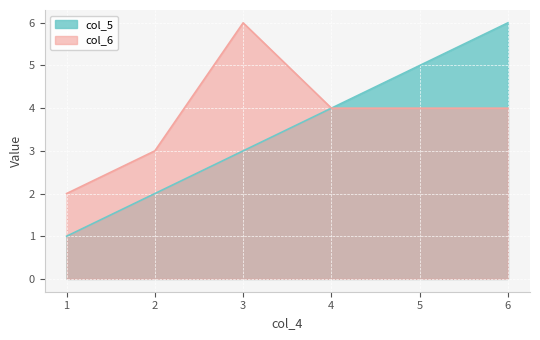

True or false: col_5 and col_6 intersect in this chart.

False